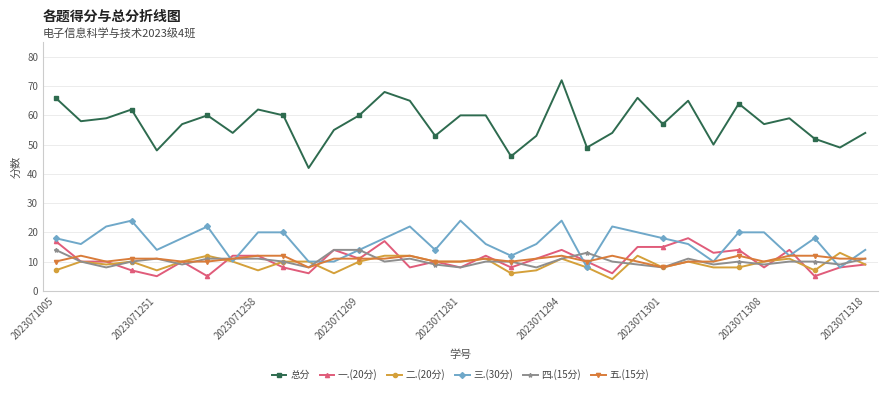

True or false: 五.(15分) has more than 0 points higher than both neighbors.

True